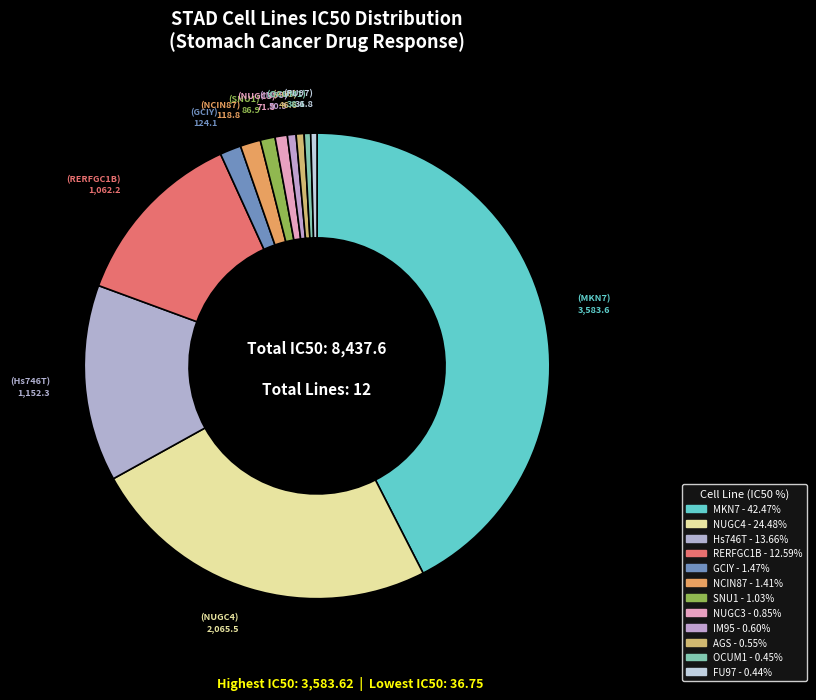

Approximately how many times larger is the value at GCIY compared to AGS?

2.7